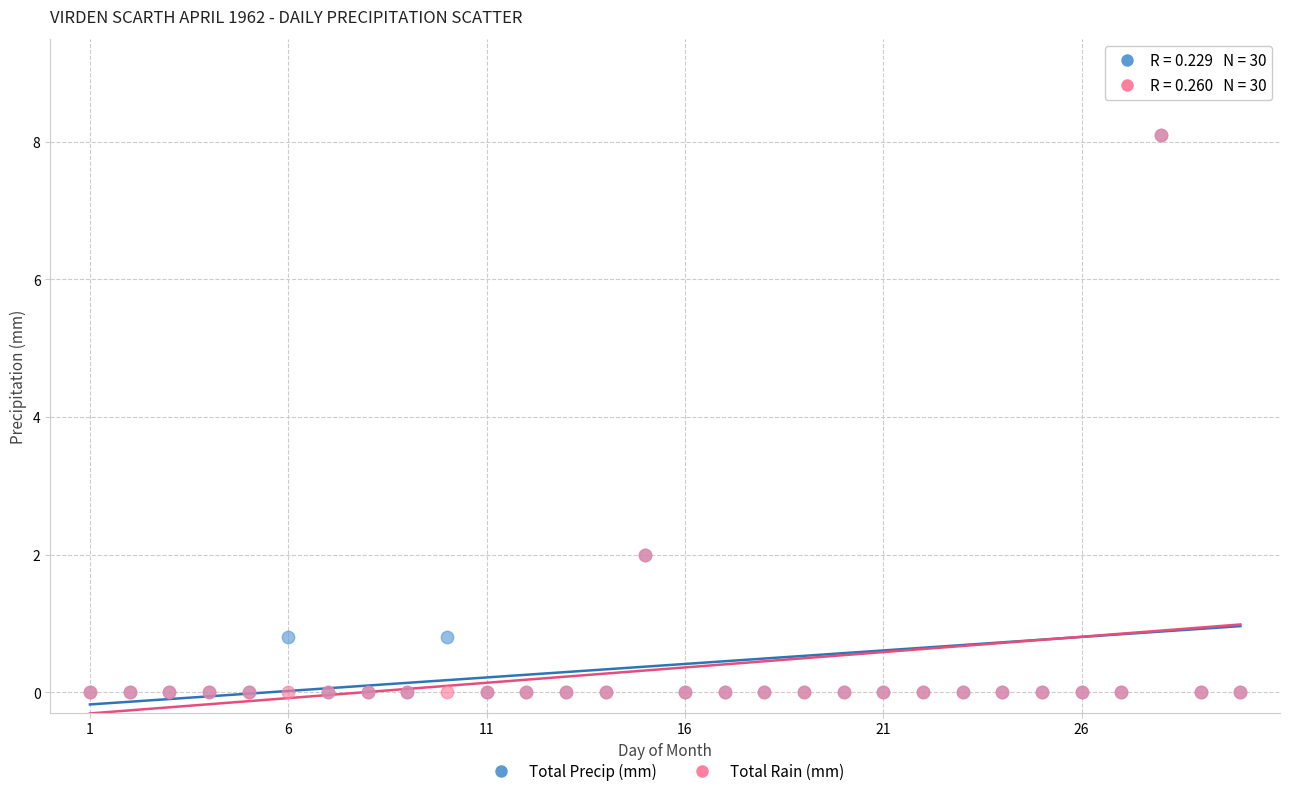

What are all the series names shown in the legend?

Total Precip (mm), Total Rain (mm)